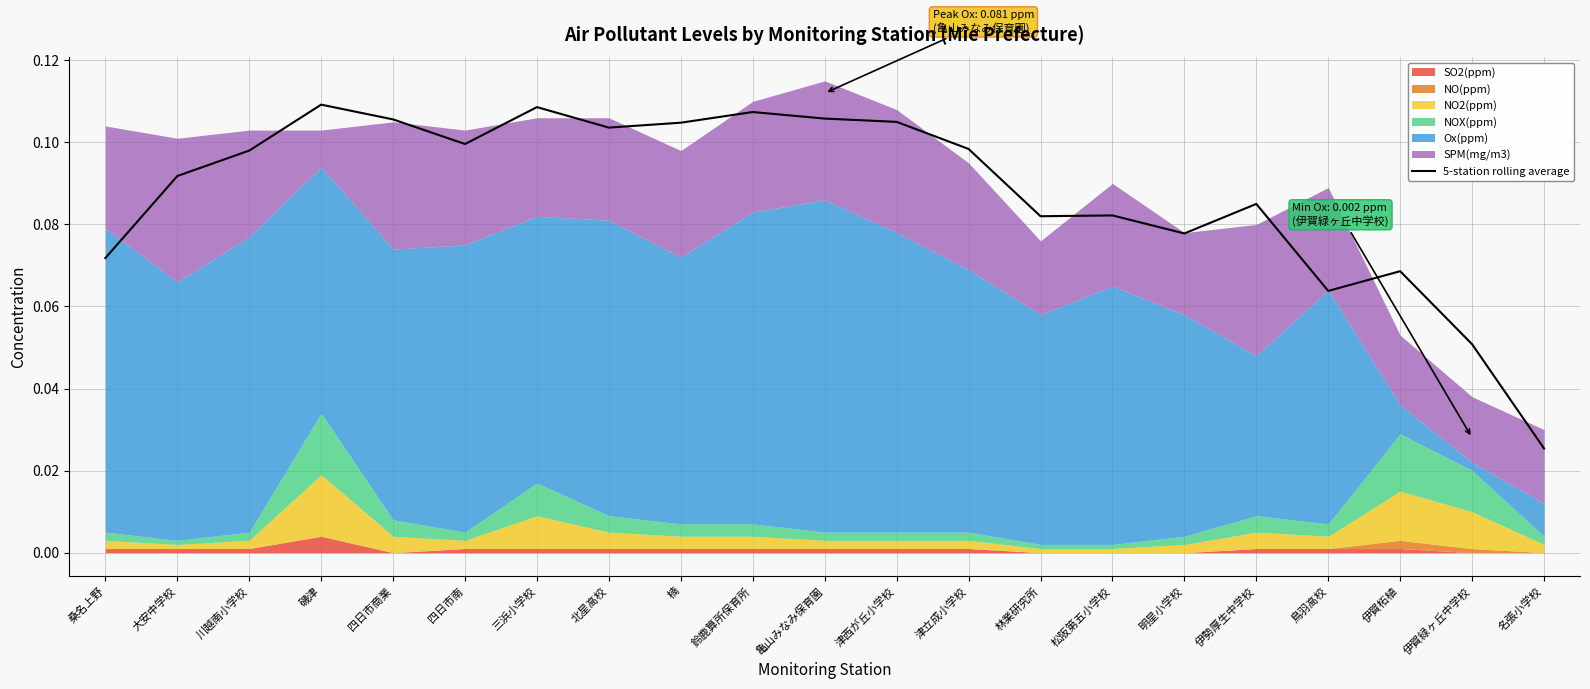

Reading left to right, what are all the values shown in this chart?

0.1	0.1	0.1	0.1	0.1	0.1	0.1	0.1	0.1	0.1	0.1	0.1	0.1	0.1	0.1	0.1	0.1	0.1	0.1	0.1	0.0